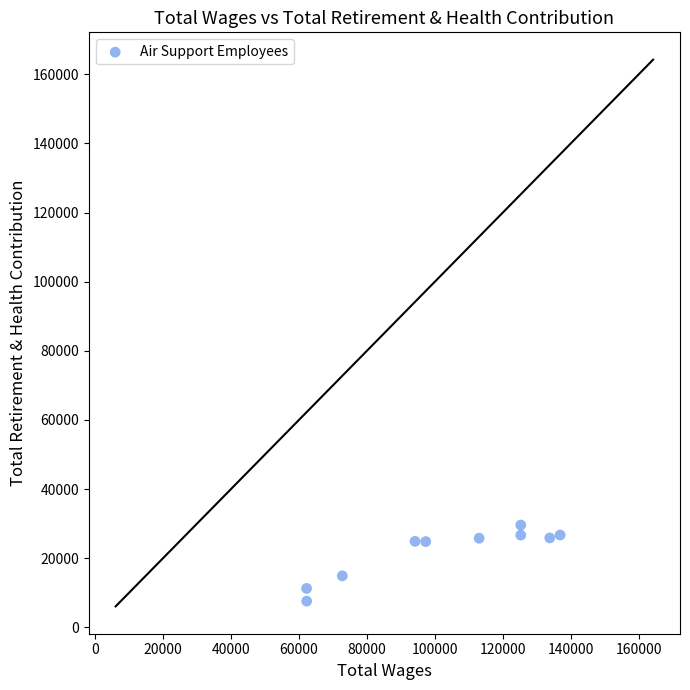

What is the range of Y values (max minus min)?

22032